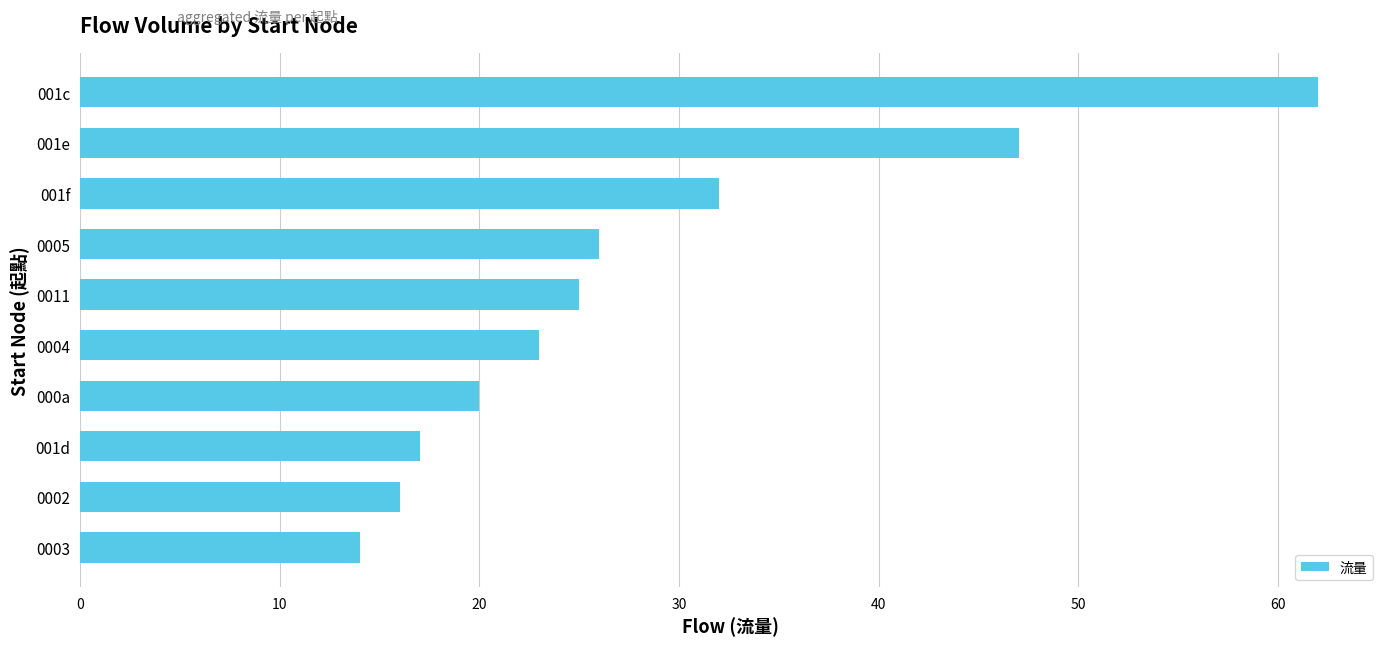

Rank the categories by value from highest to lowest.

001c, 001e, 001f, 0005, 0011, 0004, 000a, 001d, 0002, 0003